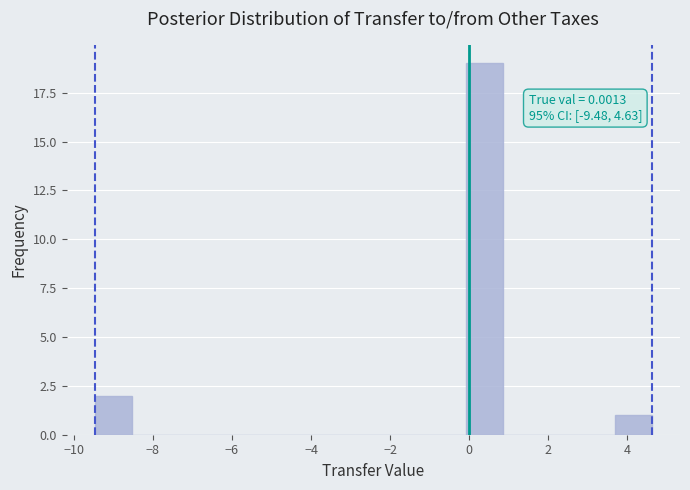

Which range on the x-axis has the tallest bar?

0.0 to 0.8